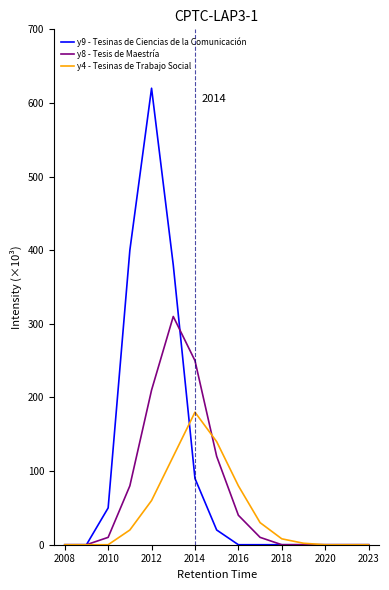

What is the greatest value displayed?

620